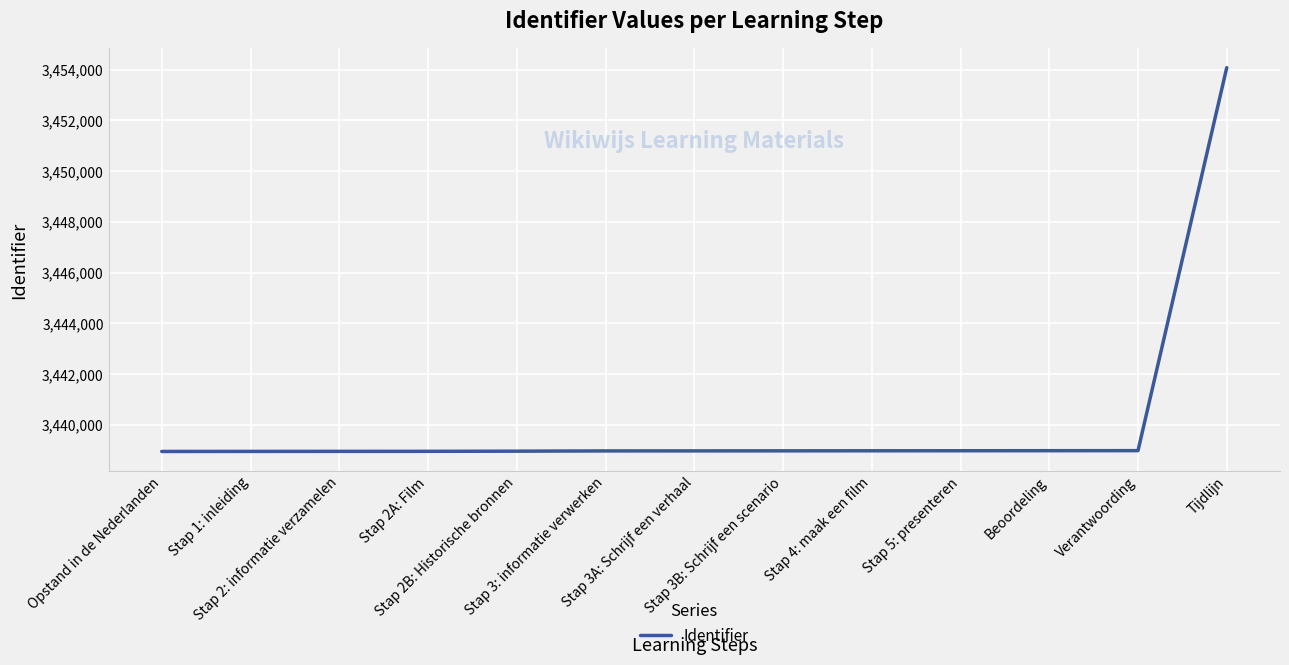

What is the smallest value displayed?

3438944